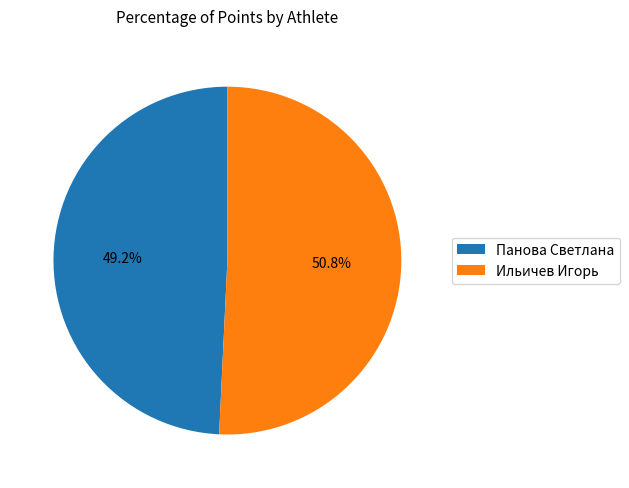

Count the number of slices in the pie.

2